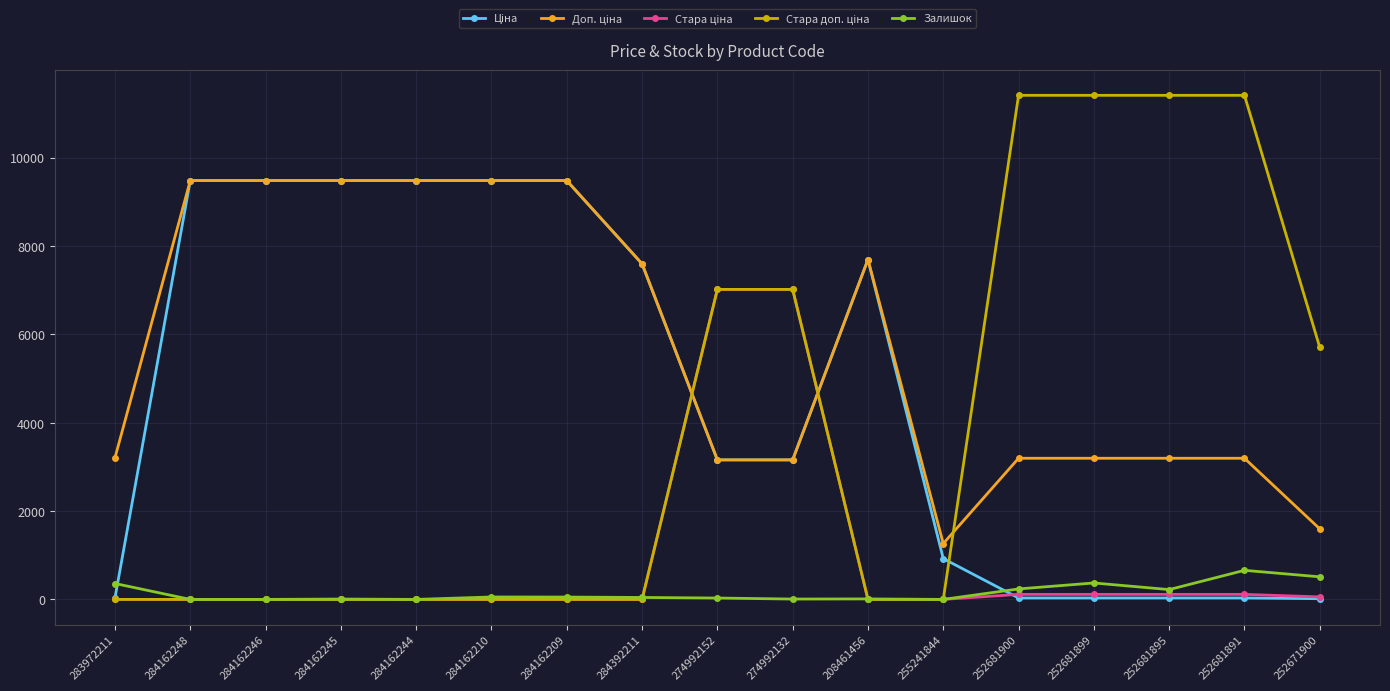

What is the total value across all series at 283972211?

3597.1